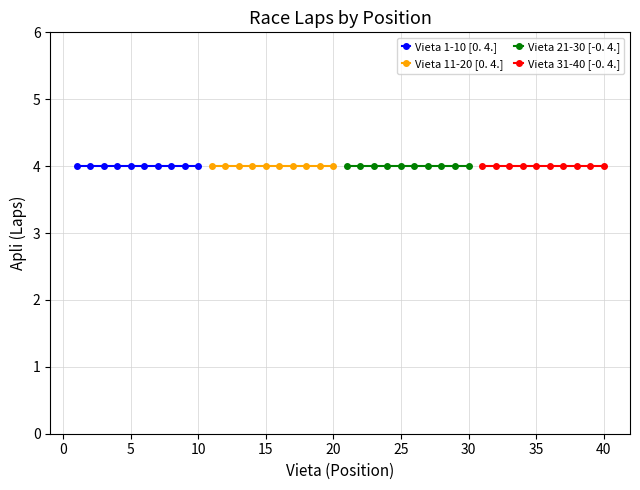

Rank the categories by Positions 11-20 value from lowest to highest.

0, 1, 2, 3, 4, 5, 6, 7, 8, 9